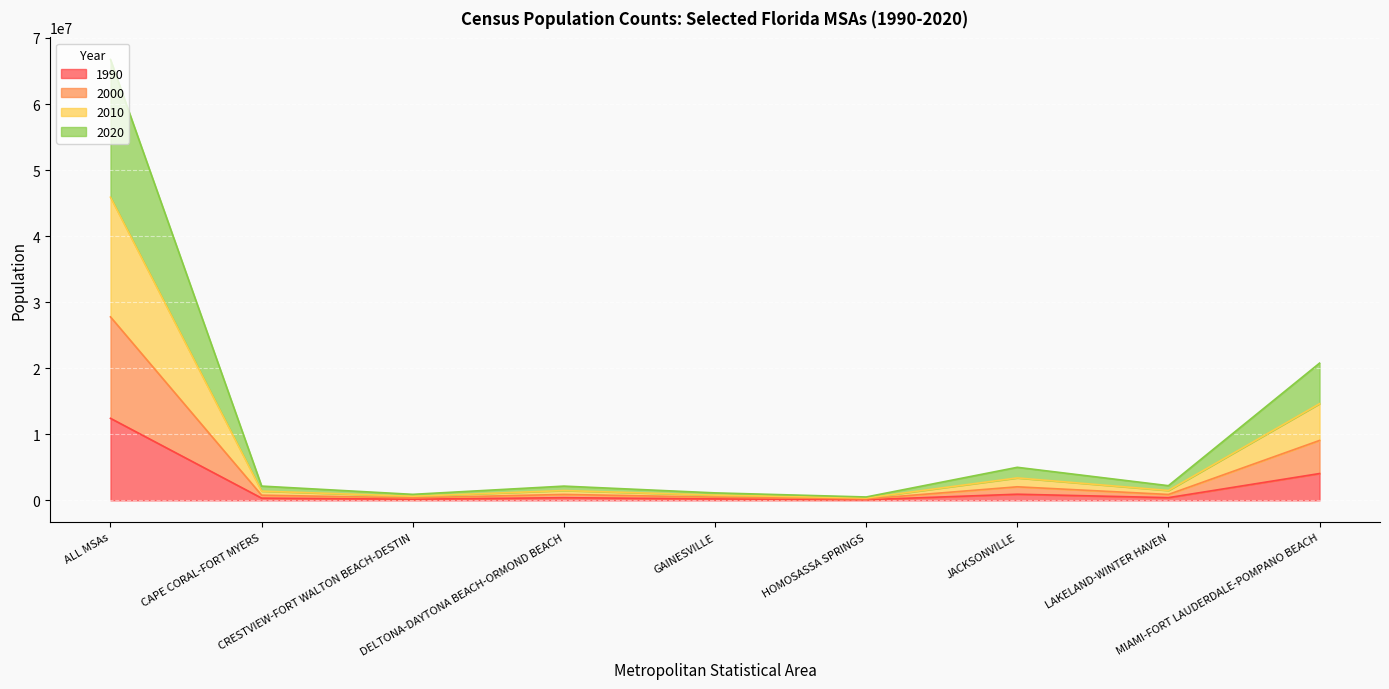

What is the spread (max minus min) of values at CAPE CORAL-FORT MYERS?

1820464